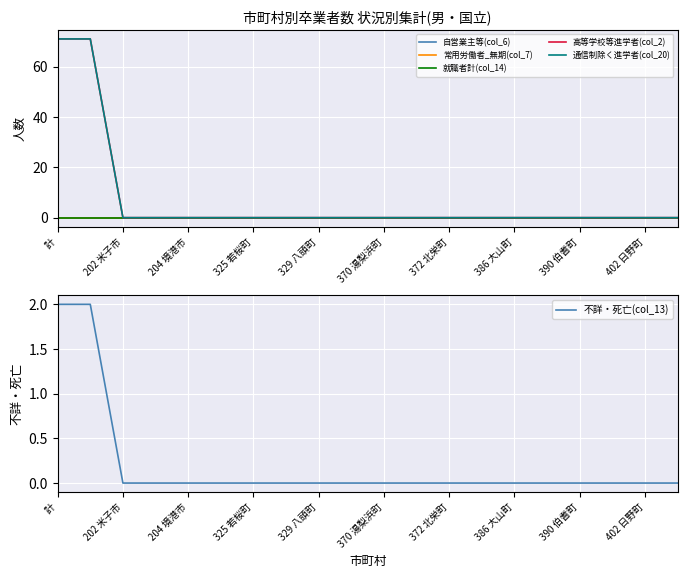

Is this an area chart (filled region under the line)?

No